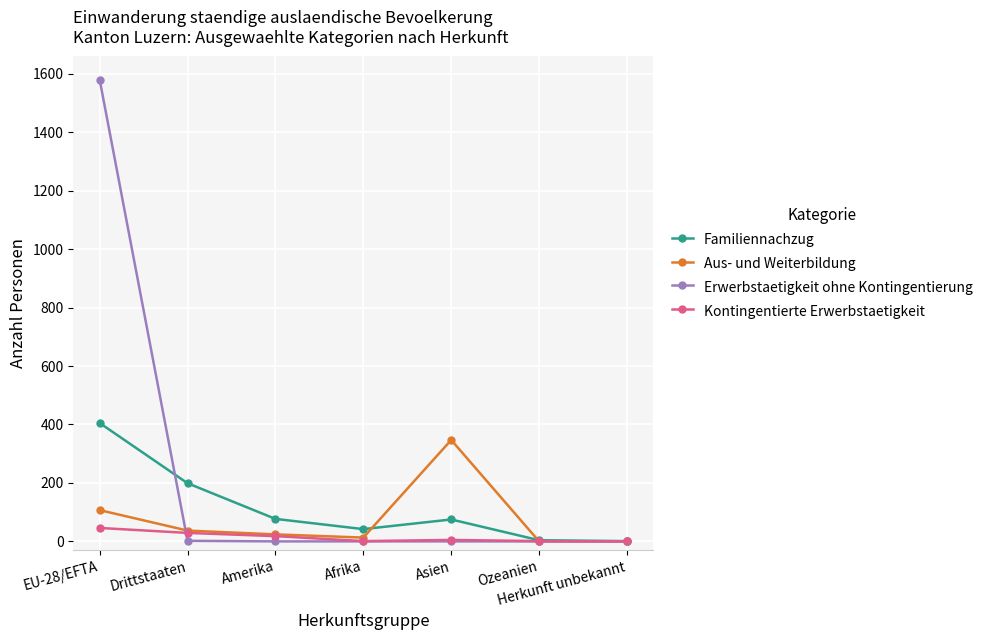

Which series has the largest range (max minus min)?

Erwerbstaetigkeit ohne Kontingentierung